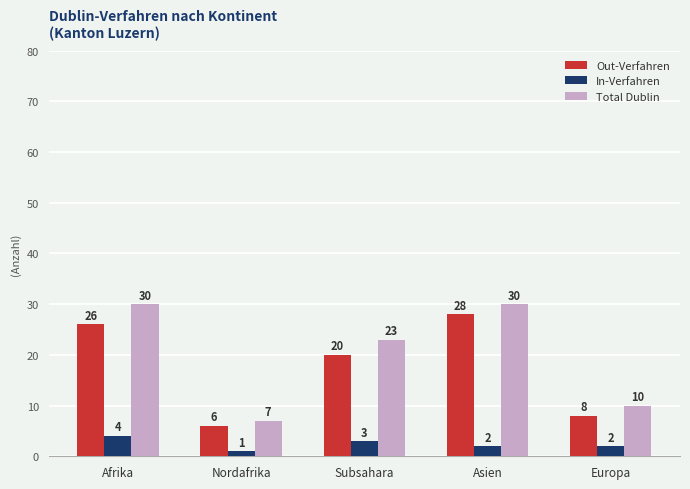

Reading left to right, transcribe all the data shown in this chart.

Out-Verfahren: 26	6	20	28	8
In-Verfahren: 4	1	3	2	2
Total Dublin: 30	7	23	30	10